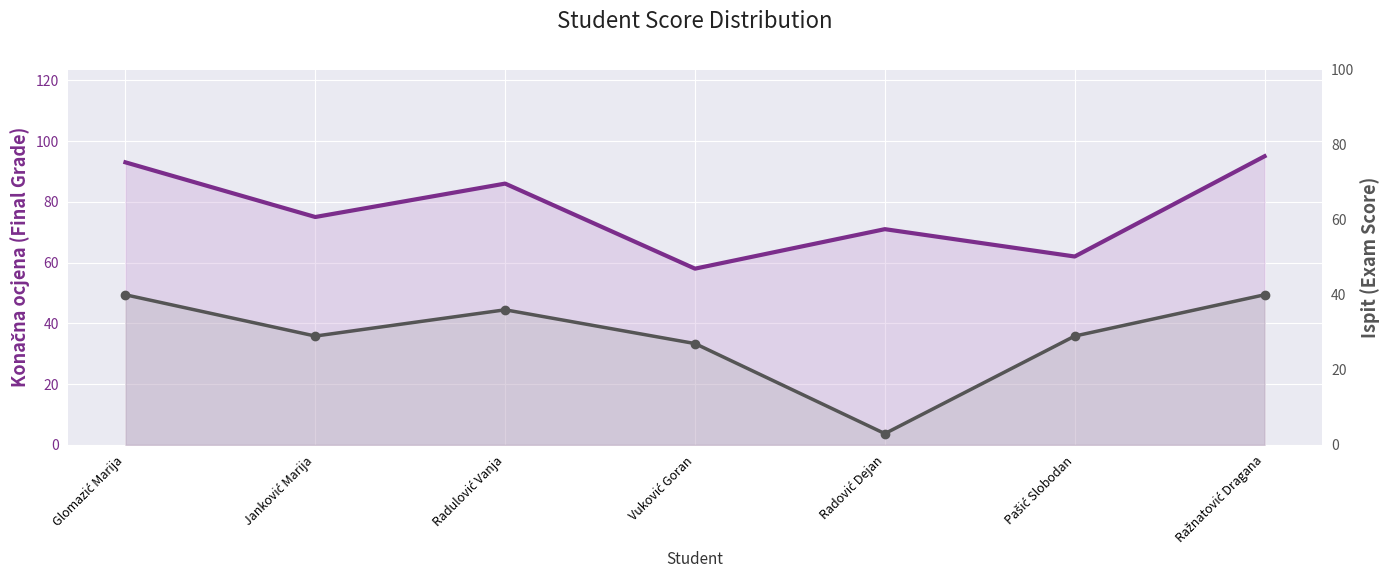

True or false: Konačna ocjena (Final Grade) and Ispit (Exam Score) cross at least once.

False